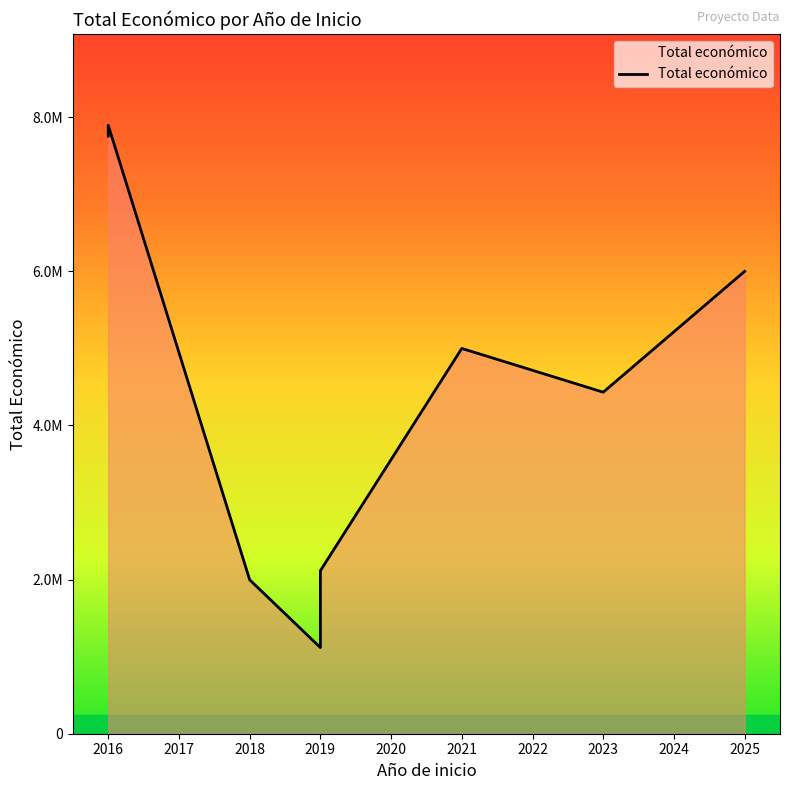

Reading left to right, extract all data points from this chart.

2016=7755101	2019=1117800	2018=1997191	2025=6000000	2023=4431810	2019=2115541	2021=4999563	2016=7895657